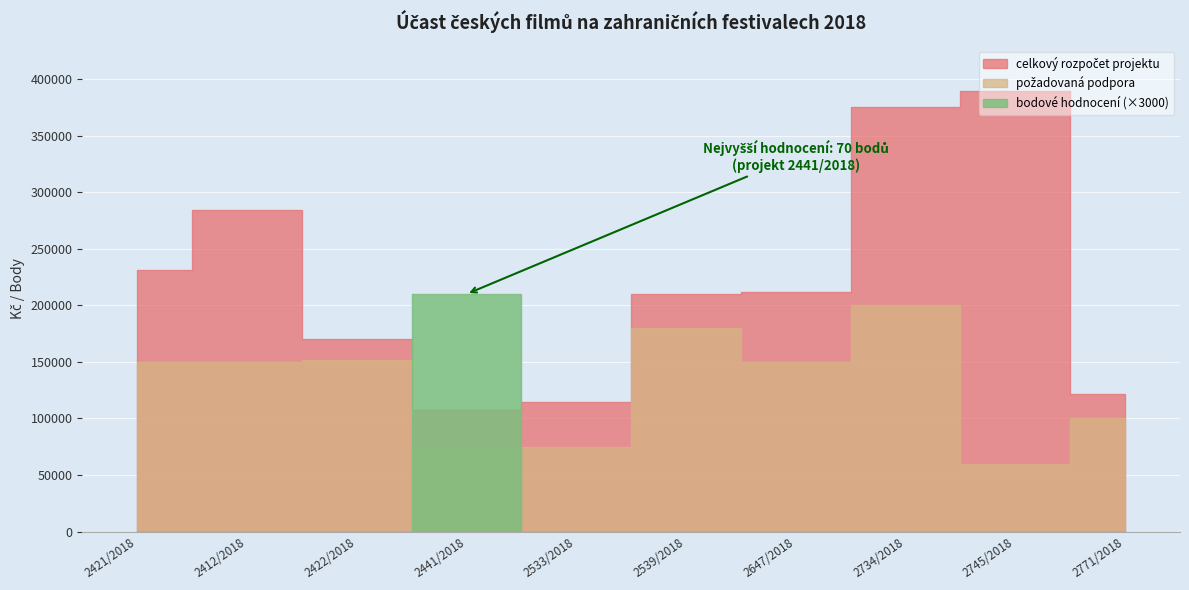

Where is celkový rozpočet projektu nearest to the value 248523?

2421/2018